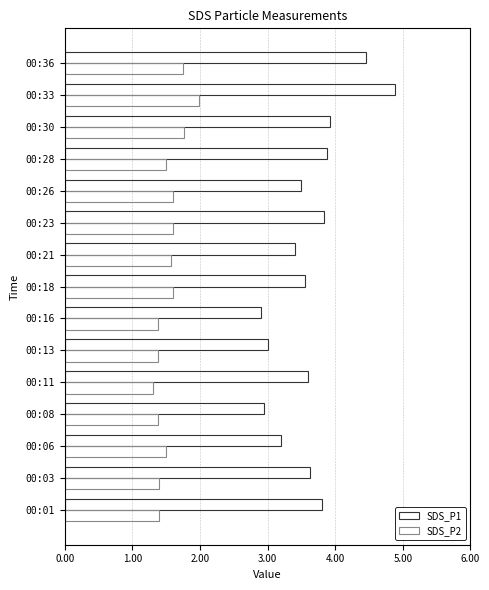

How many series are shown in this chart?

2